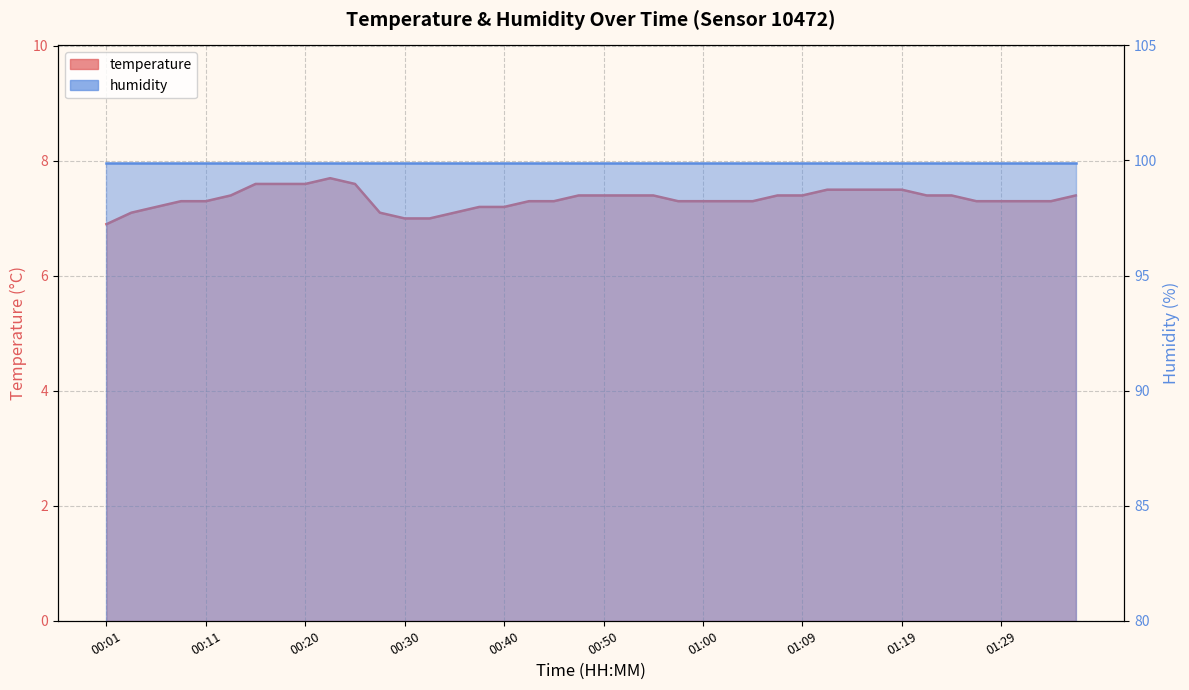

How many data points are above 7?

37